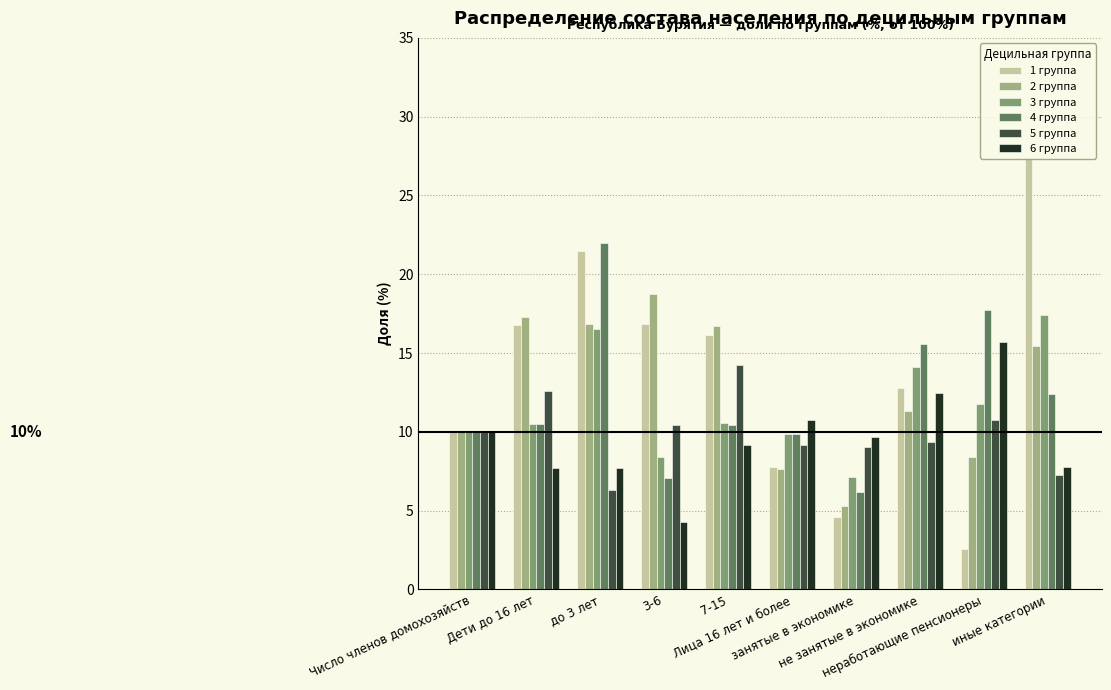

The 6 группа series shows 3.1 at Число членов домохозяйств. True or false?

False